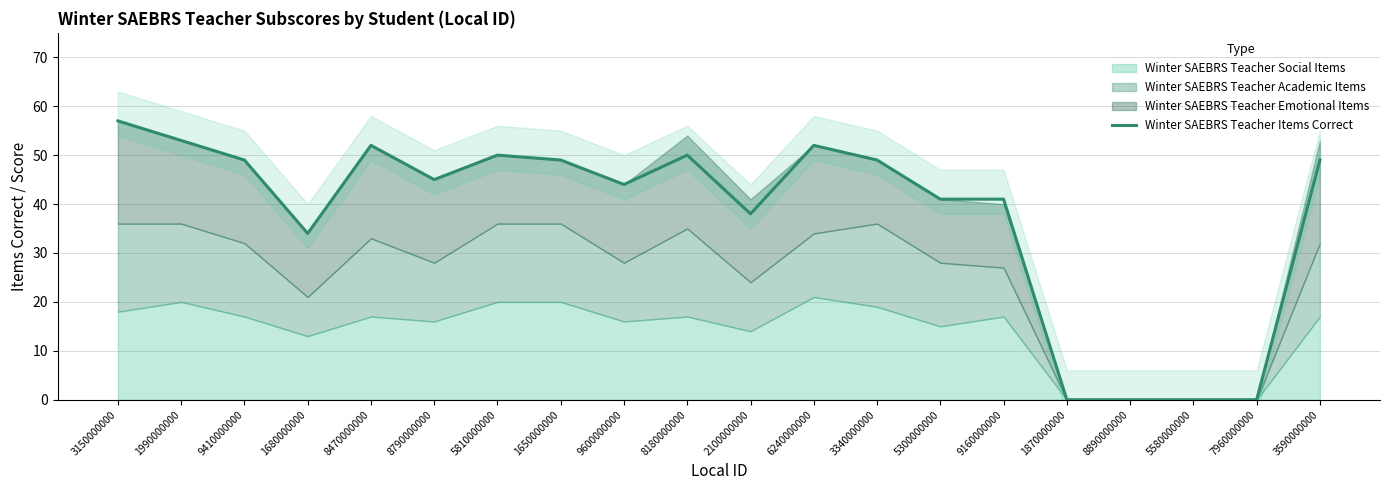

How many positive values are there?

16